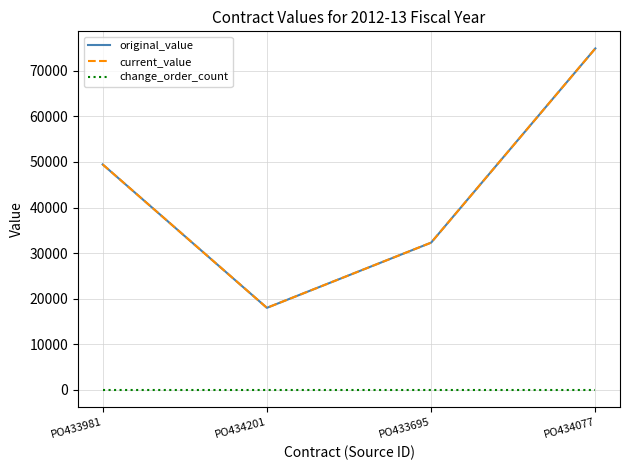

True or false: change_order_count and current_value cross at least once.

False